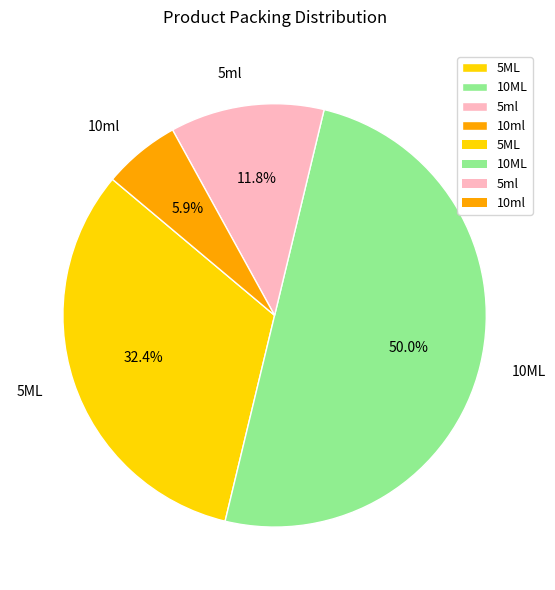

Which has a higher value, 10ml or 5ML?

5ML